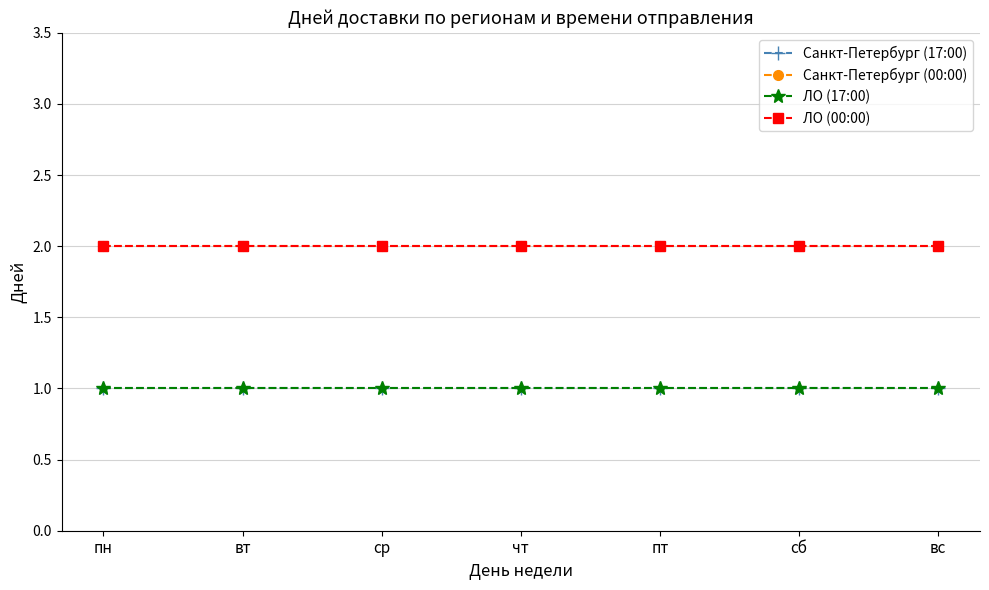

True or false: Санкт-Петербург (00:00) and ЛО (00:00) intersect in this chart.

False